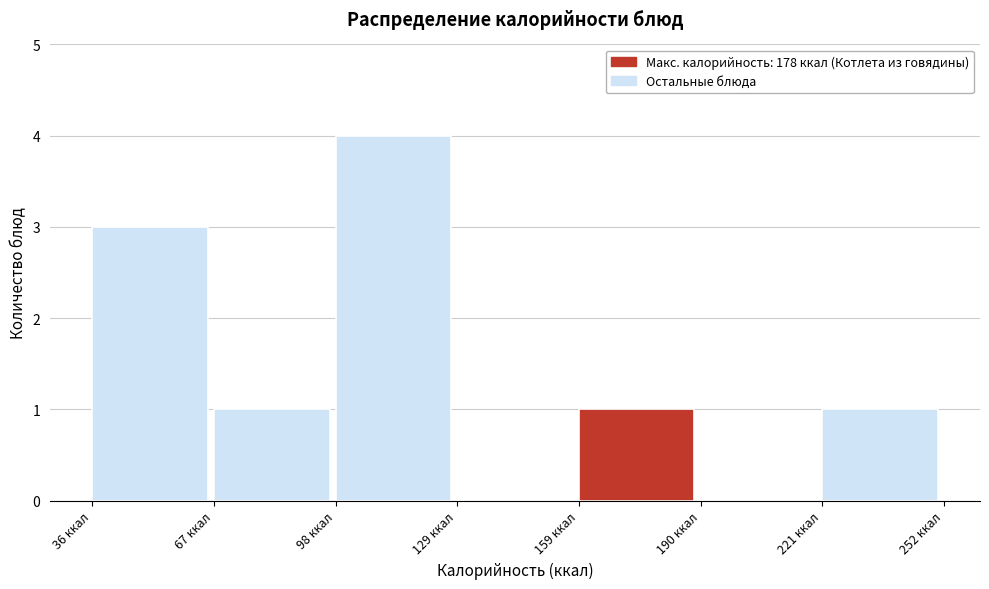

Over which range of the x-axis is the bar tallest?

100 to 130